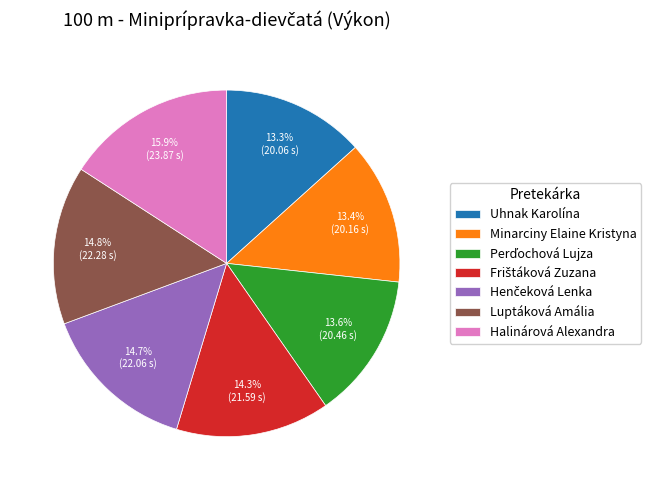

What is the ratio of the value at Halinárová Alexandra to the value at Minarciny Elaine Kristyna?

1.2